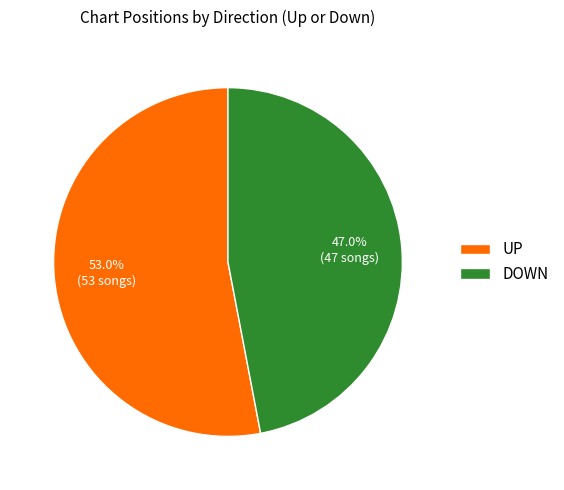

To the nearest percent, what is the difference between the largest and smallest slice percentages?

6%